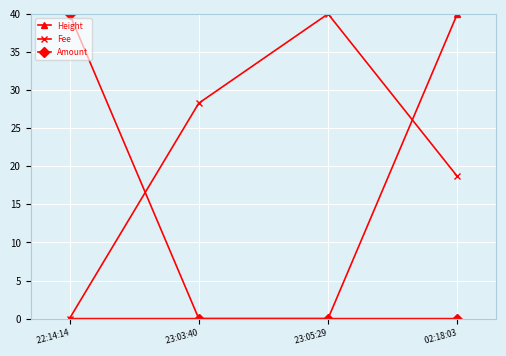

What is the spread (max minus min) of values at  23:05:29?

40.0